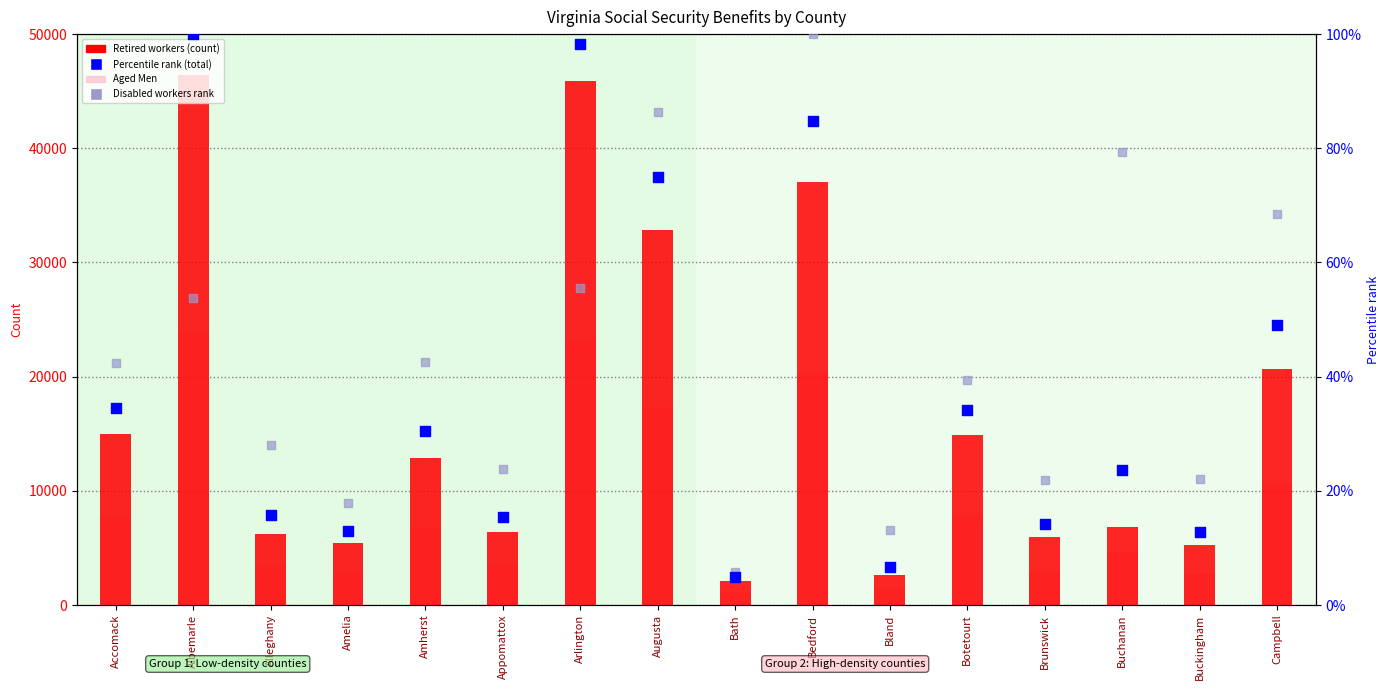

What are all the series names shown in the legend?

Retired workers, Aged Men, Percentile rank (total), Disabled workers rank